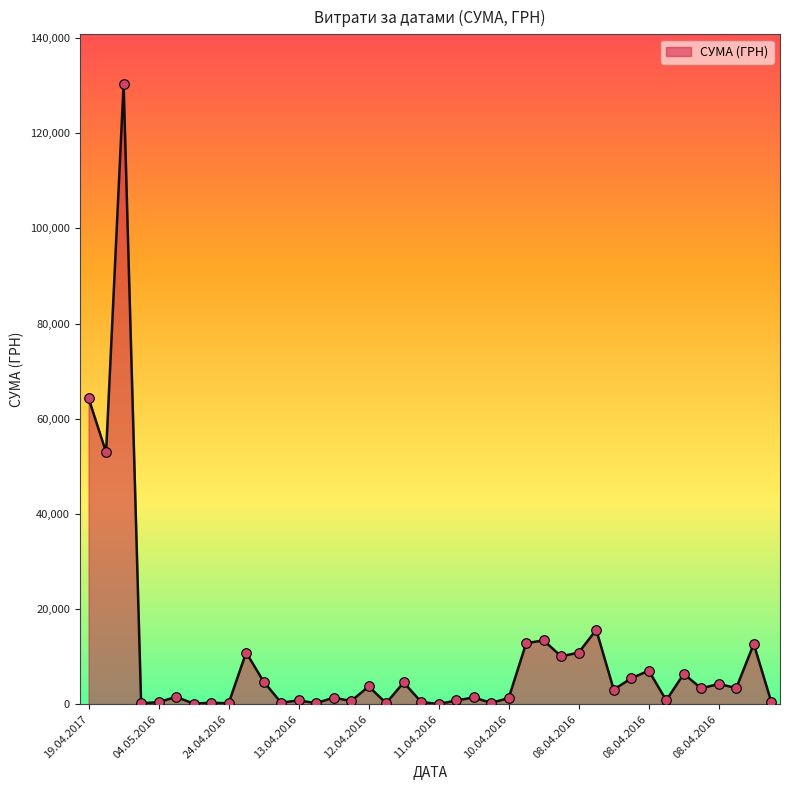

What is the difference between the maximum and minimum values?

130357.3